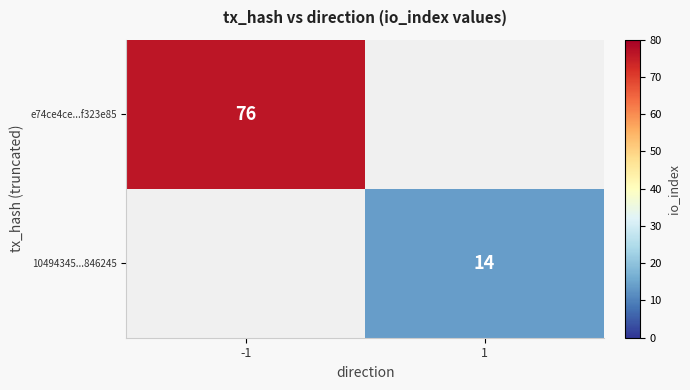

Which has a higher value, -1 or 1?

-1